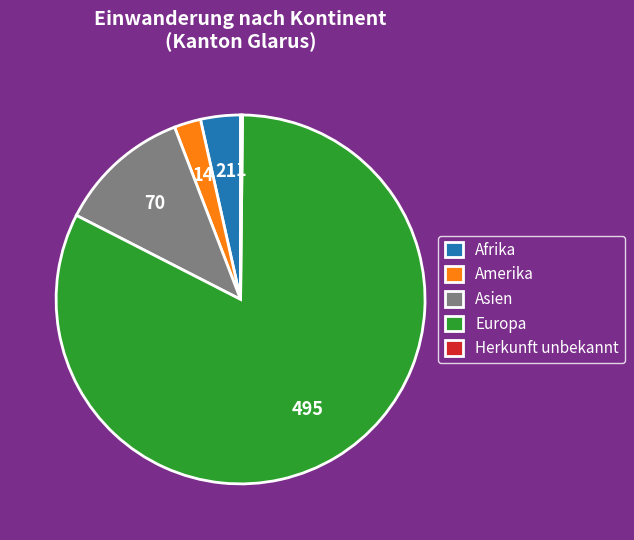

The Afrika slice represents 15% of the pie. True or false?

False